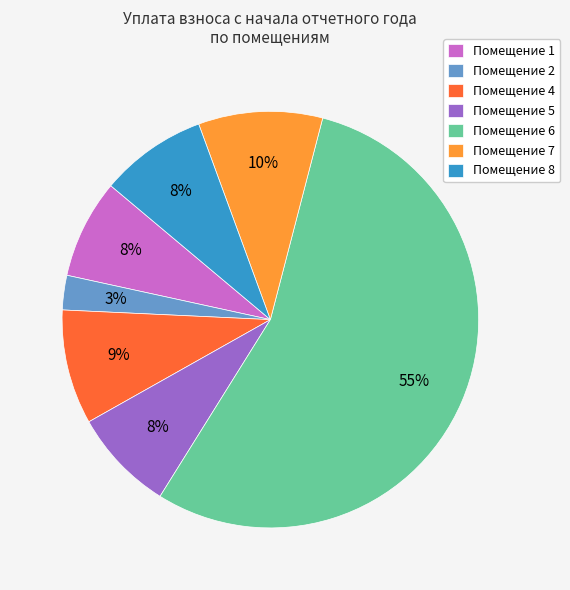

To the nearest percent, what is the average slice percentage?

14%